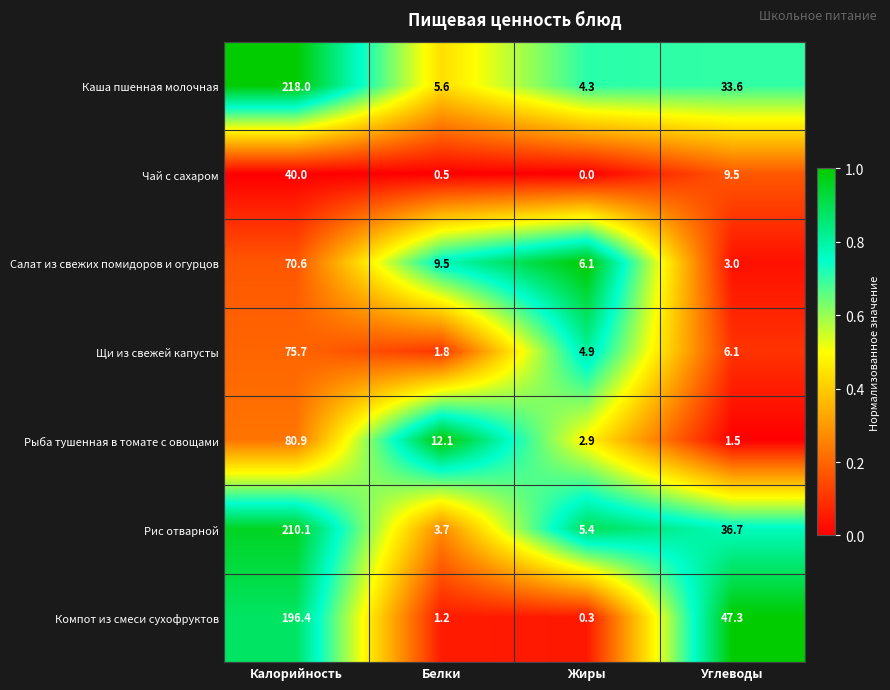

What is the total value across all series at Жиры?

23.9